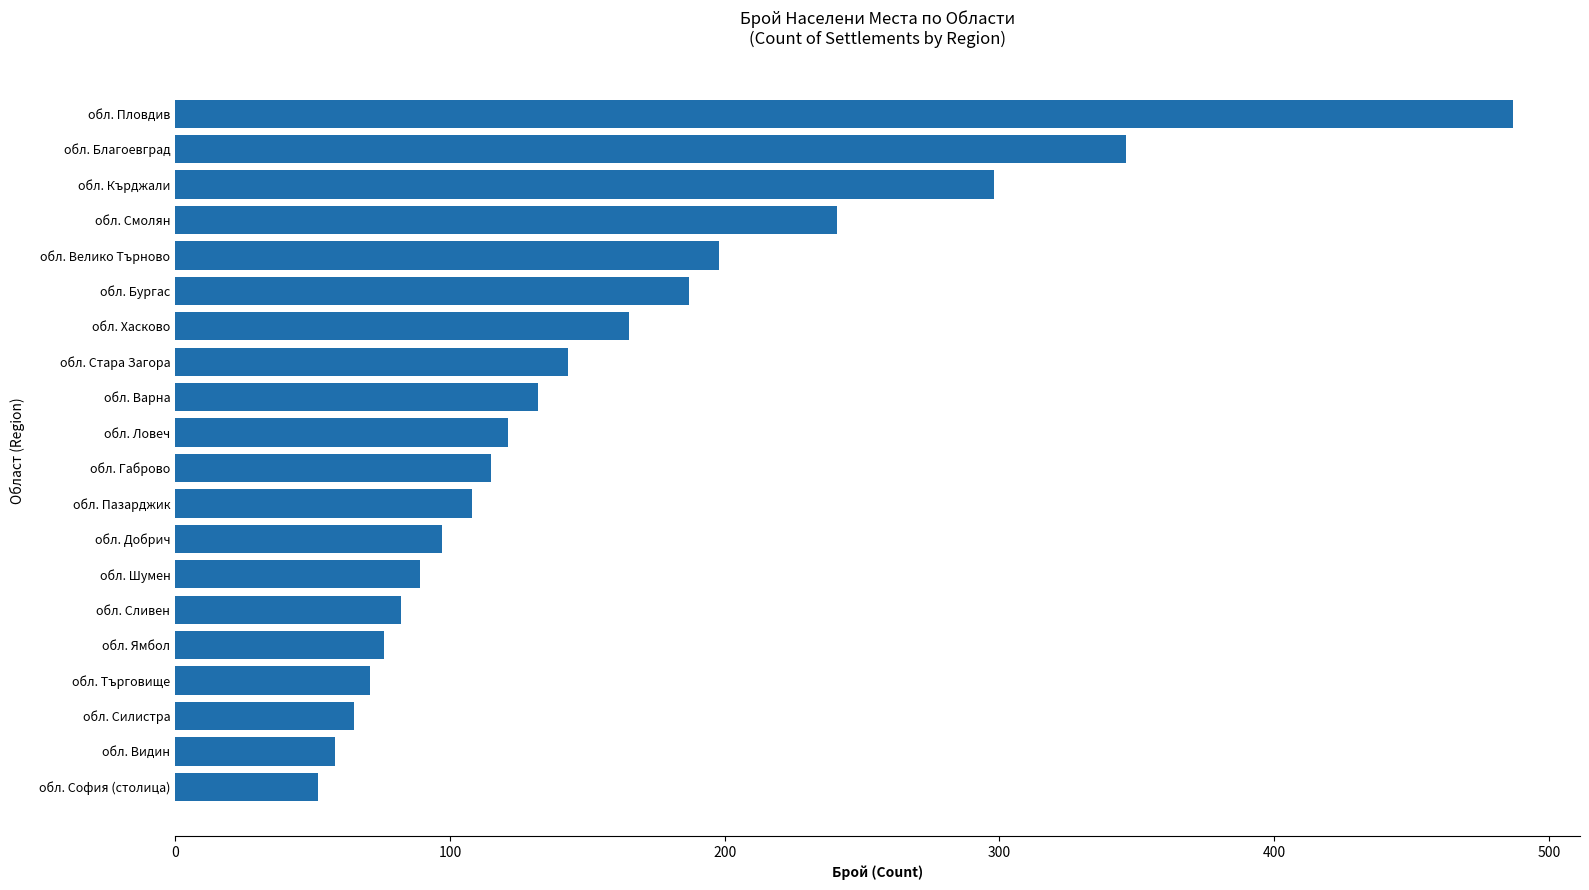

The chart shows a value of 152 at обл. Благоевград. True or false?

False